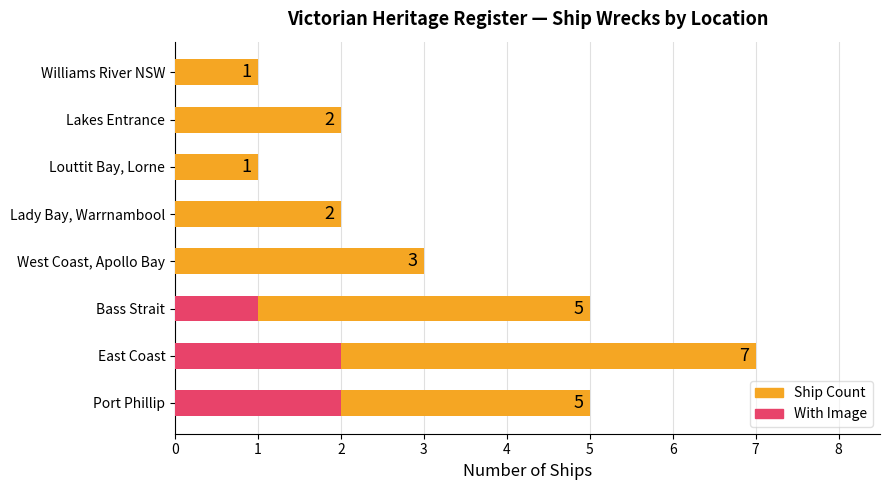

What is the approximate value of Ship Count at Lady Bay, Warrnambool?

2